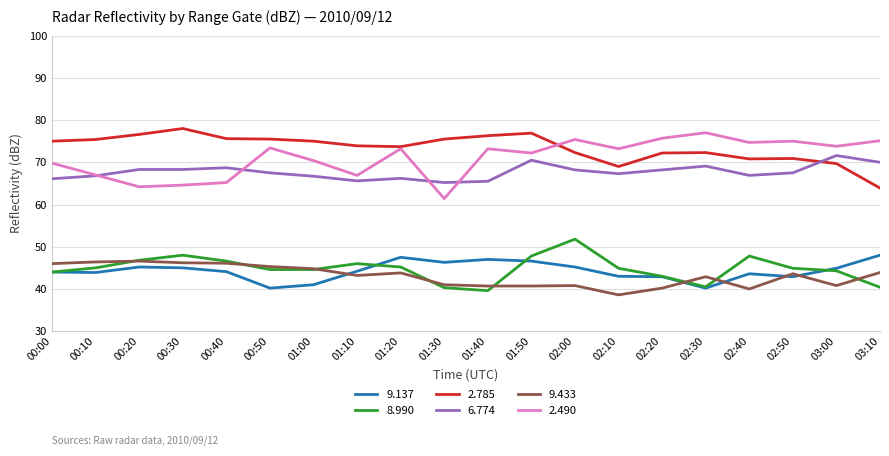

True or false: 6.774 has a value of 16.5 at 02:20.

False